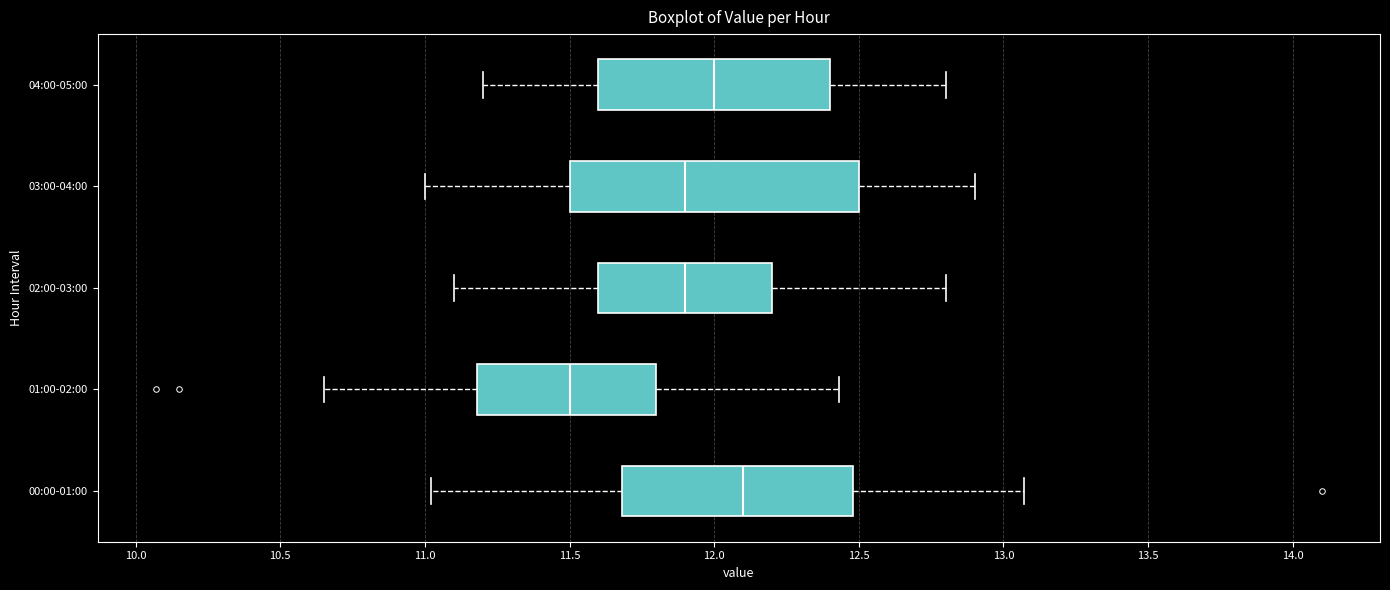

Comparing the boxes themselves (not the whiskers), which one is the widest?

03:00-04:00